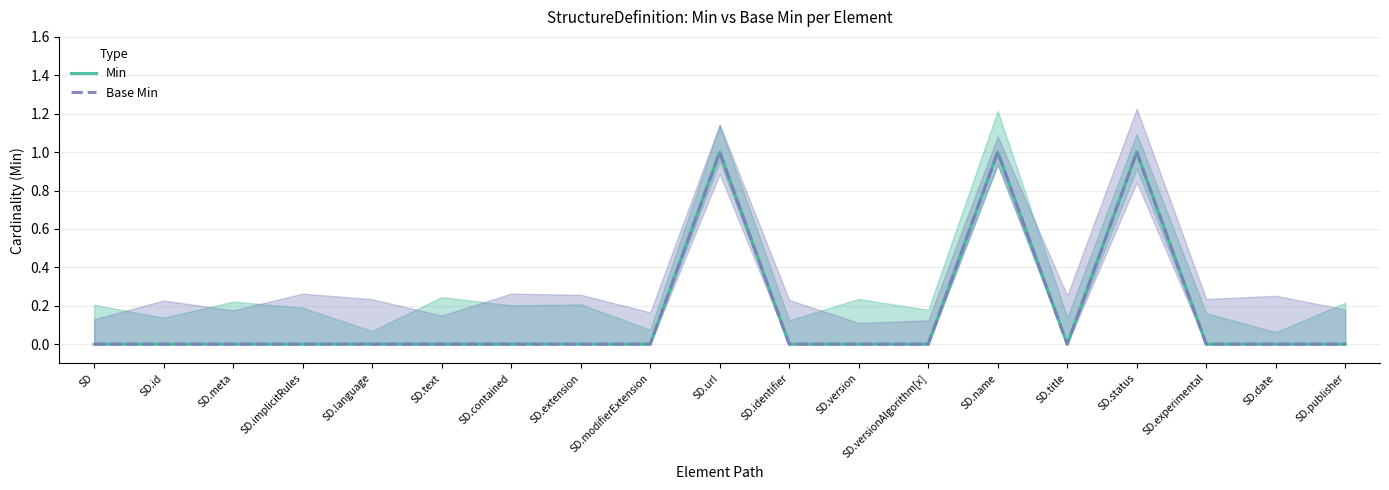

True or false: Base Min and Min intersect in this chart.

False